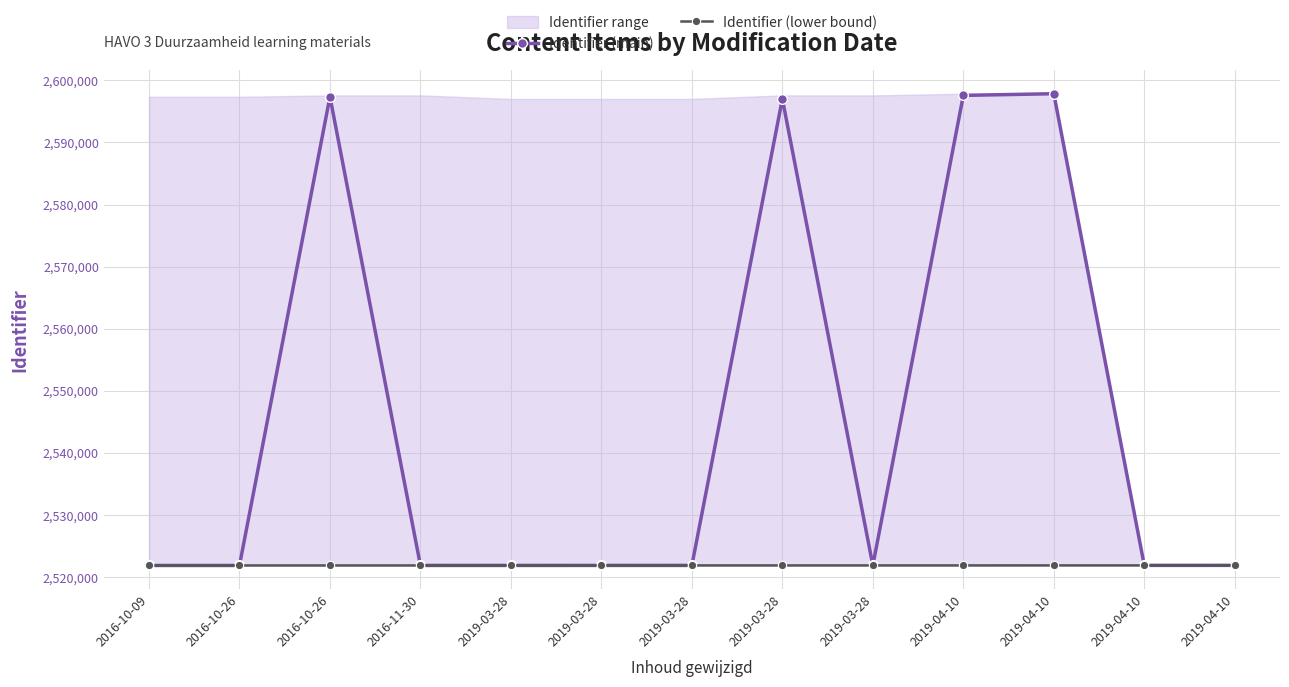

True or false: Identifier (main) has more than 1 points higher than both neighbors.

True